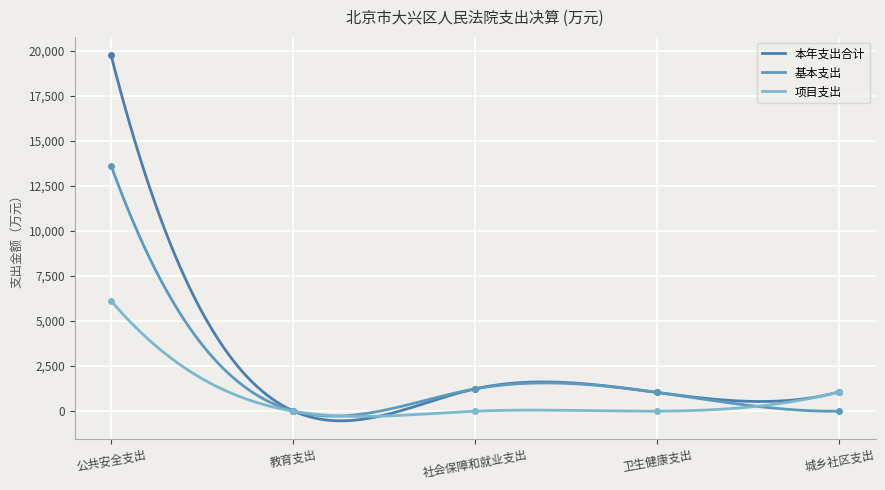

What is the maximum value shown in the chart?

19758.4